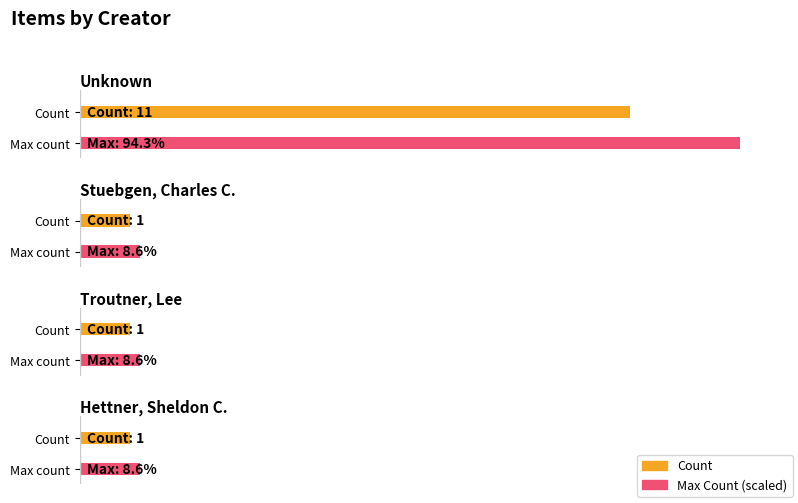

True or false: the data shows 1 at Troutner, Lee.

True